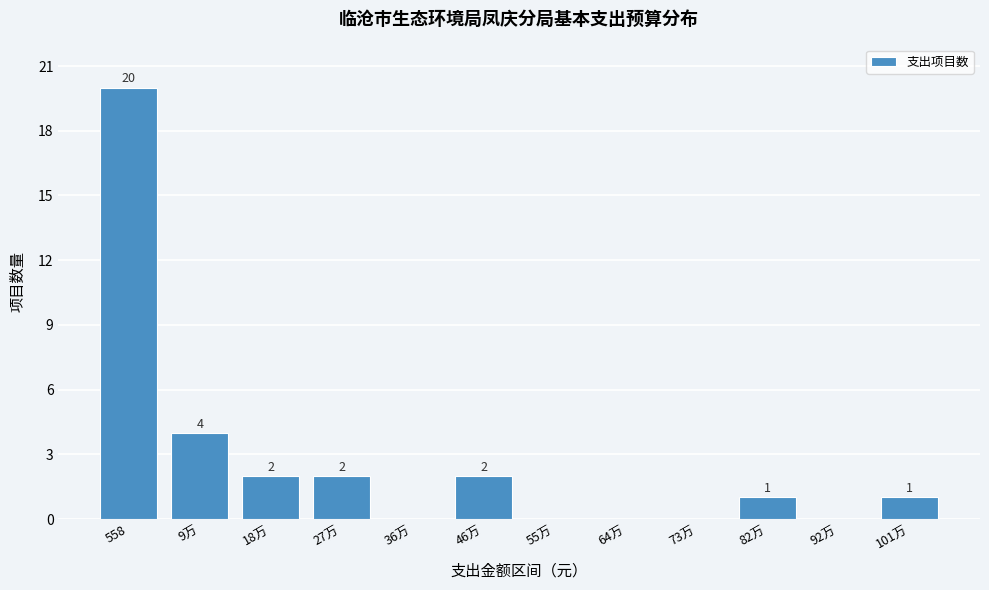

Reading left to right, what are all the values shown in this chart?

558=20	9万=4	18万=2	27万=2	36万=0	46万=2	55万=0	64万=0	73万=0	82万=1	92万=0	101万=1